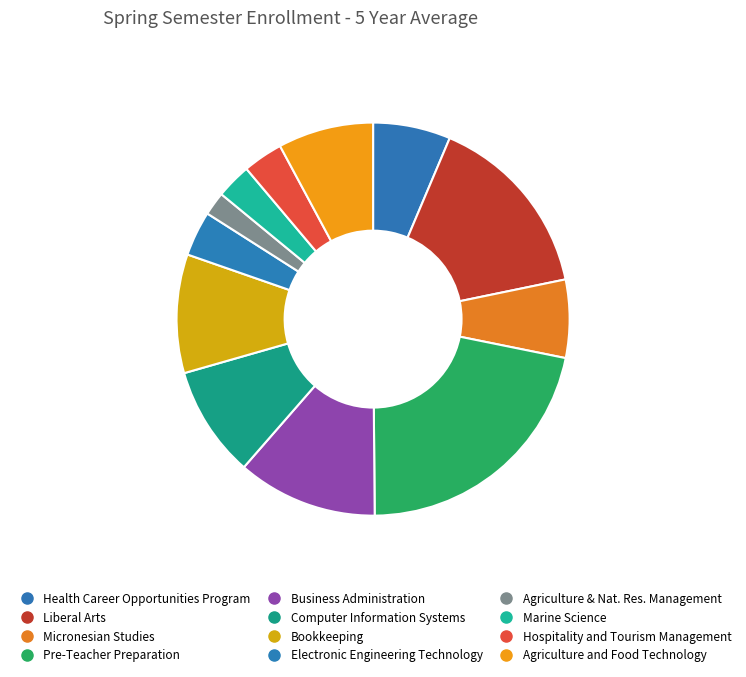

Count the number of slices in the pie.

12